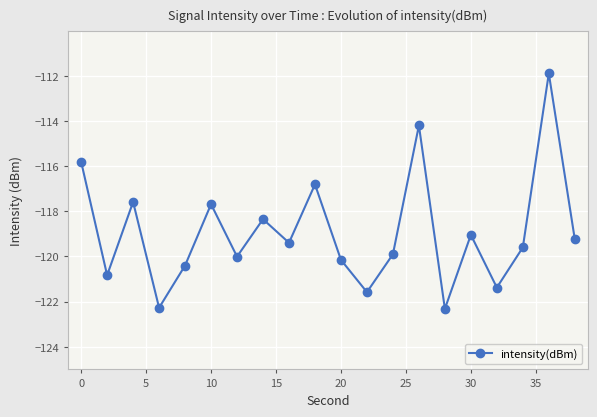

What is the smallest value displayed?

-122.3